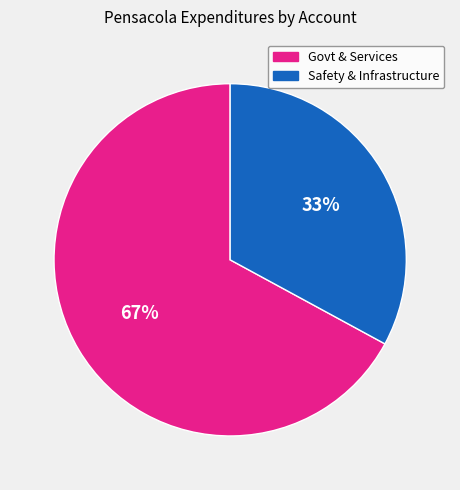

To the nearest percent, what is the average slice percentage?

50%